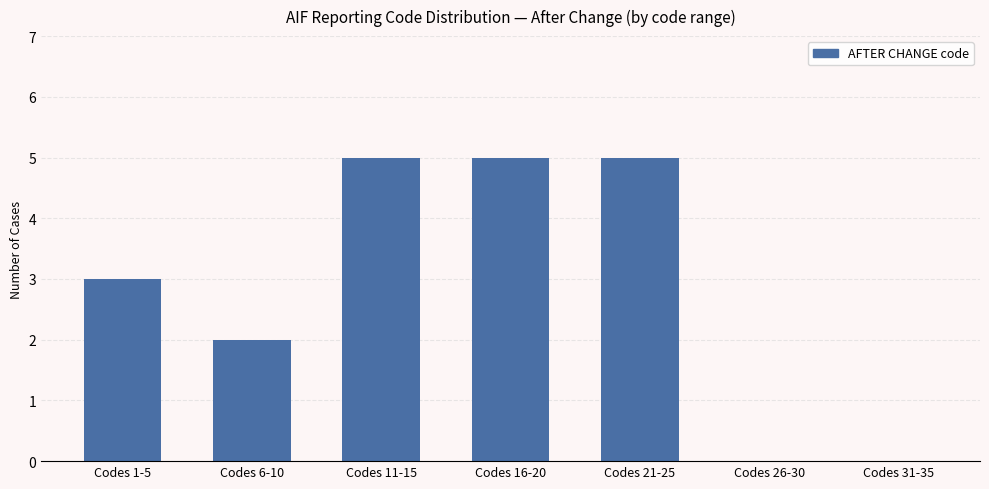

What is the sum of all values?

20